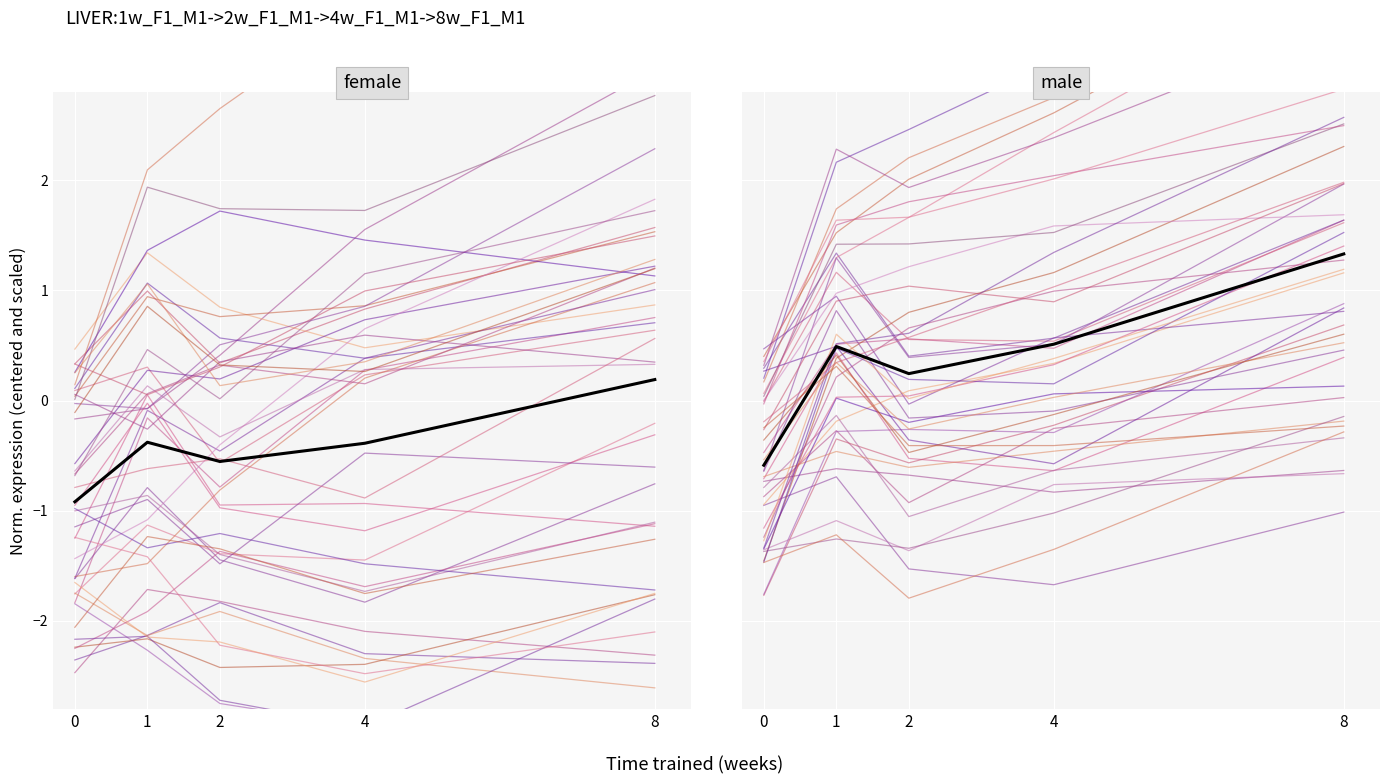

Which category has the highest value across all series?

8